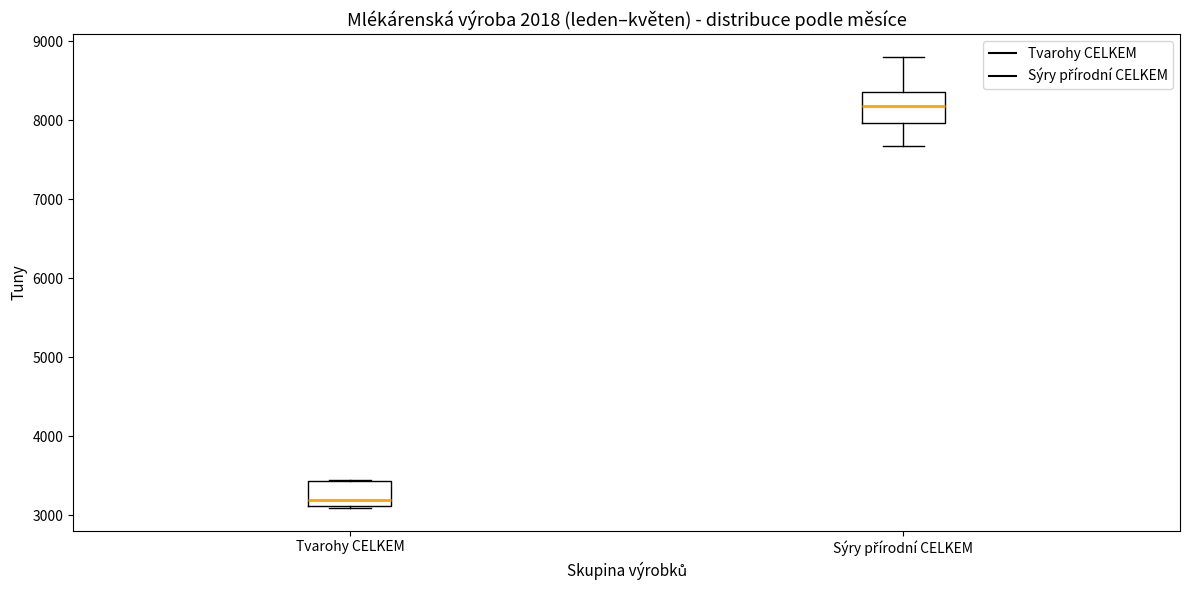

Reading left to right, transcribe this box plot: for each box, give where its median line is, the range the box spans, and where its two whiskers end, as read against the y-axis. The values are not printed on the chart, so give them approximately, as read against the axis.

Tvarohy CELKEM: median 3200, box 3100 to 3400, whiskers 3100 to 3500
Sýry přírodní CELKEM: median 8200, box 8000 to 8400, whiskers 7700 to 8800